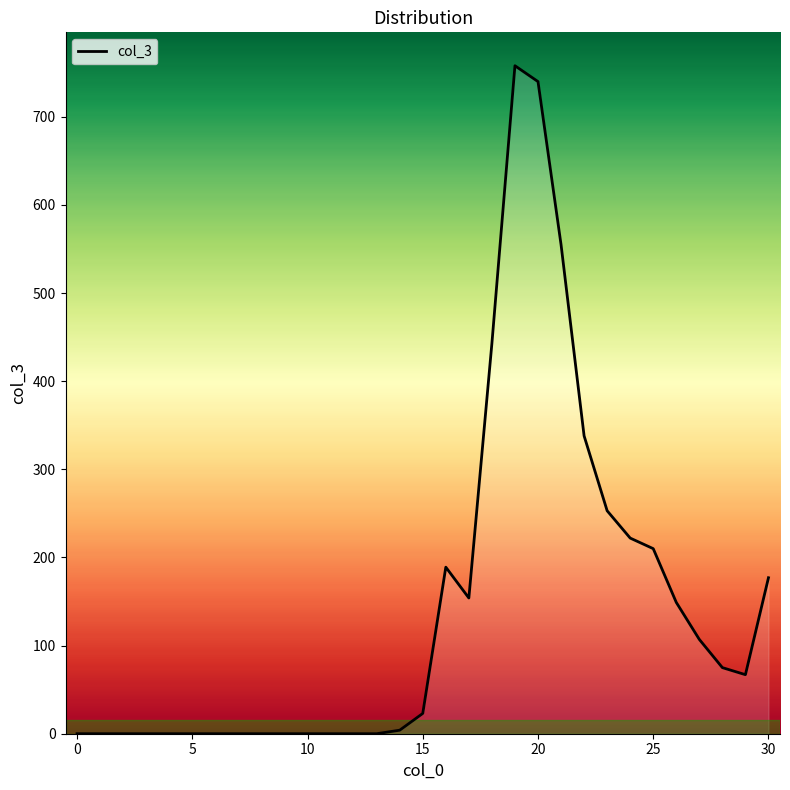

How many lines are shown in the chart?

1